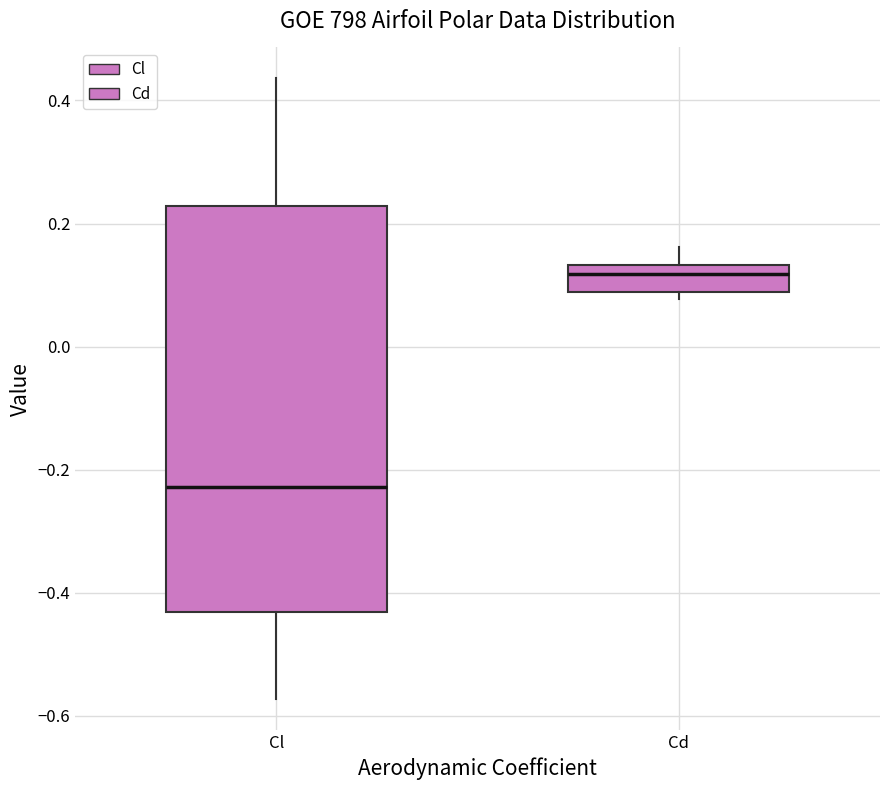

Which box is the tallest, from its lower edge to its upper edge?

Cl